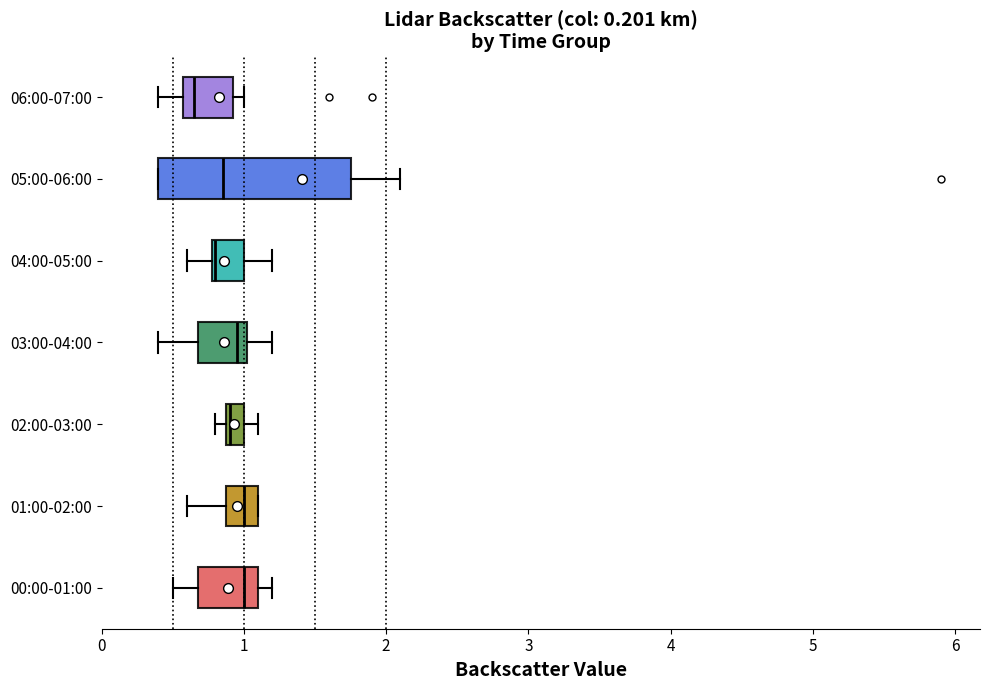

Which box is the widest, from its left edge to its right edge?

05:00-06:00